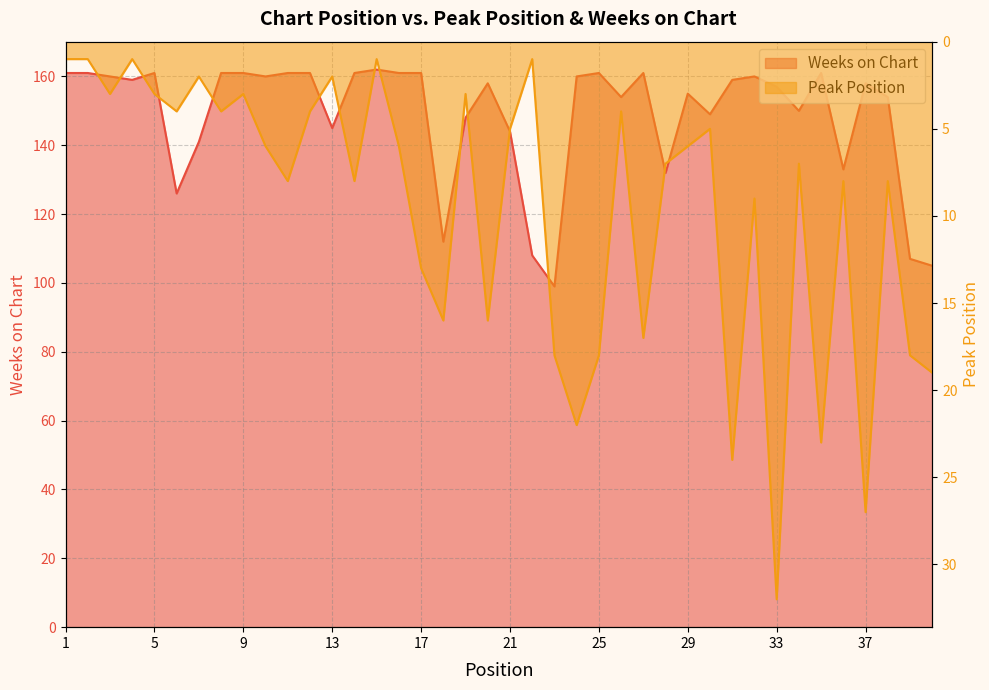

At which category does Peak Position reach its first local peak?

3